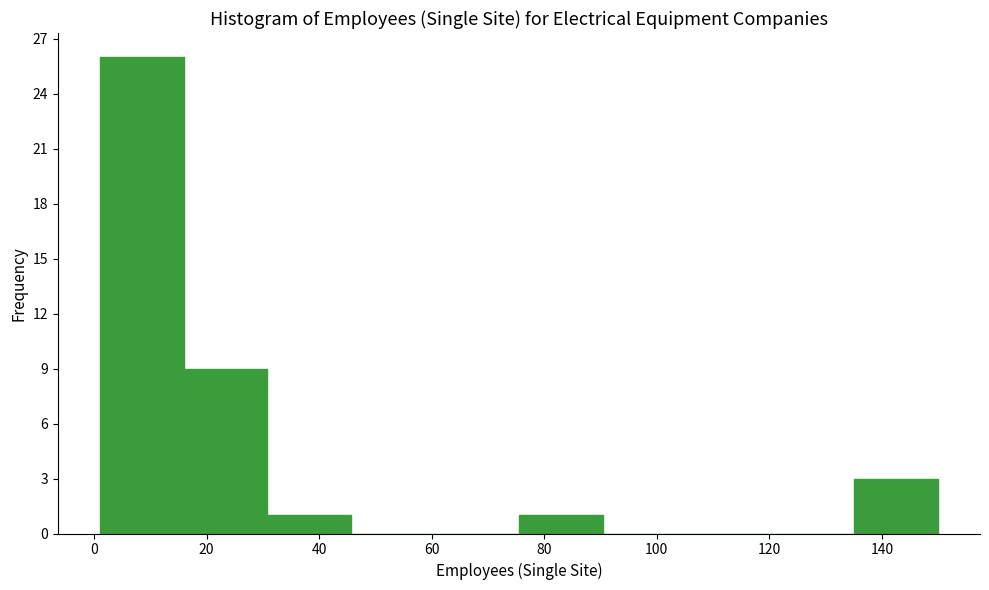

Which range on the x-axis has the tallest bar?

2 to 16